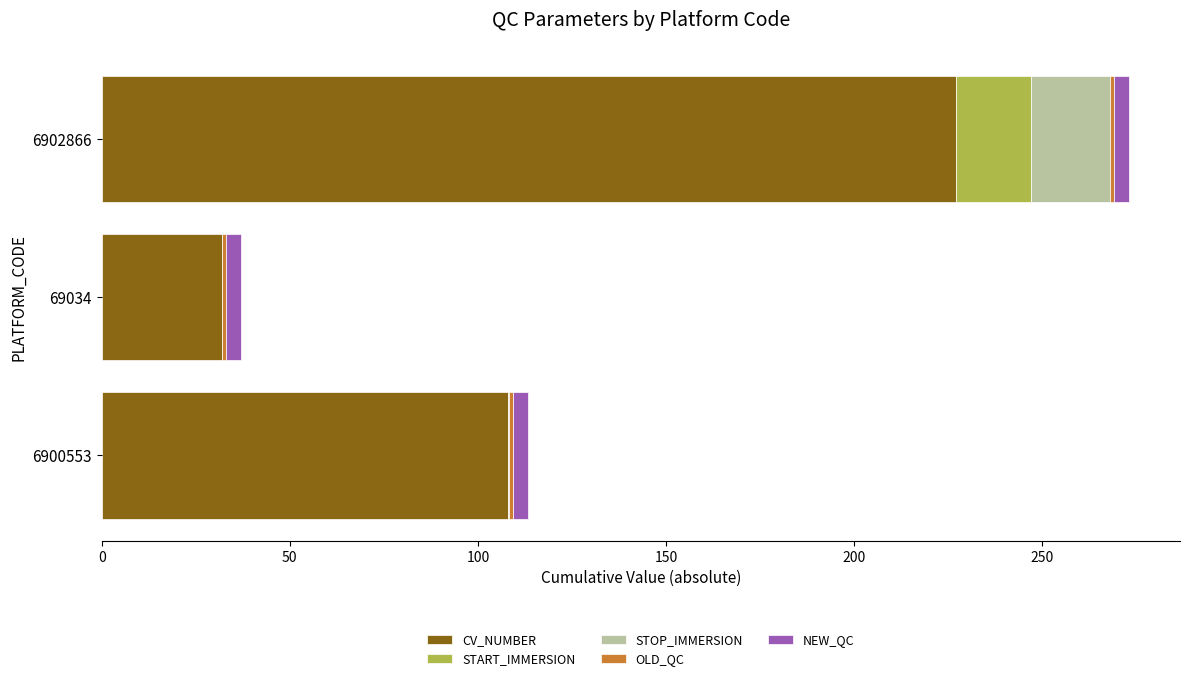

What is the maximum value for CV_NUMBER?

227.0